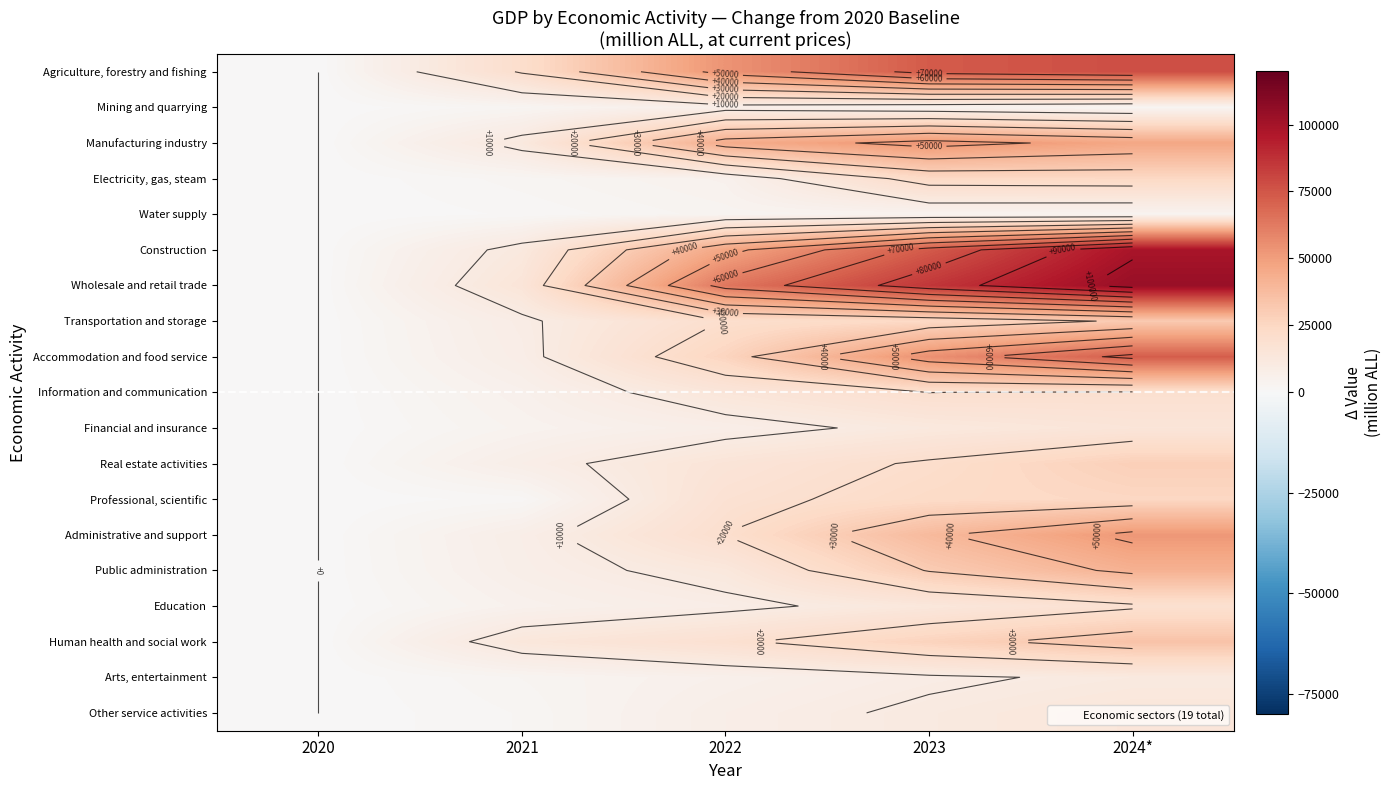

What is the sum of the Transportation and storage values at 2022 and 2023?

44453.8